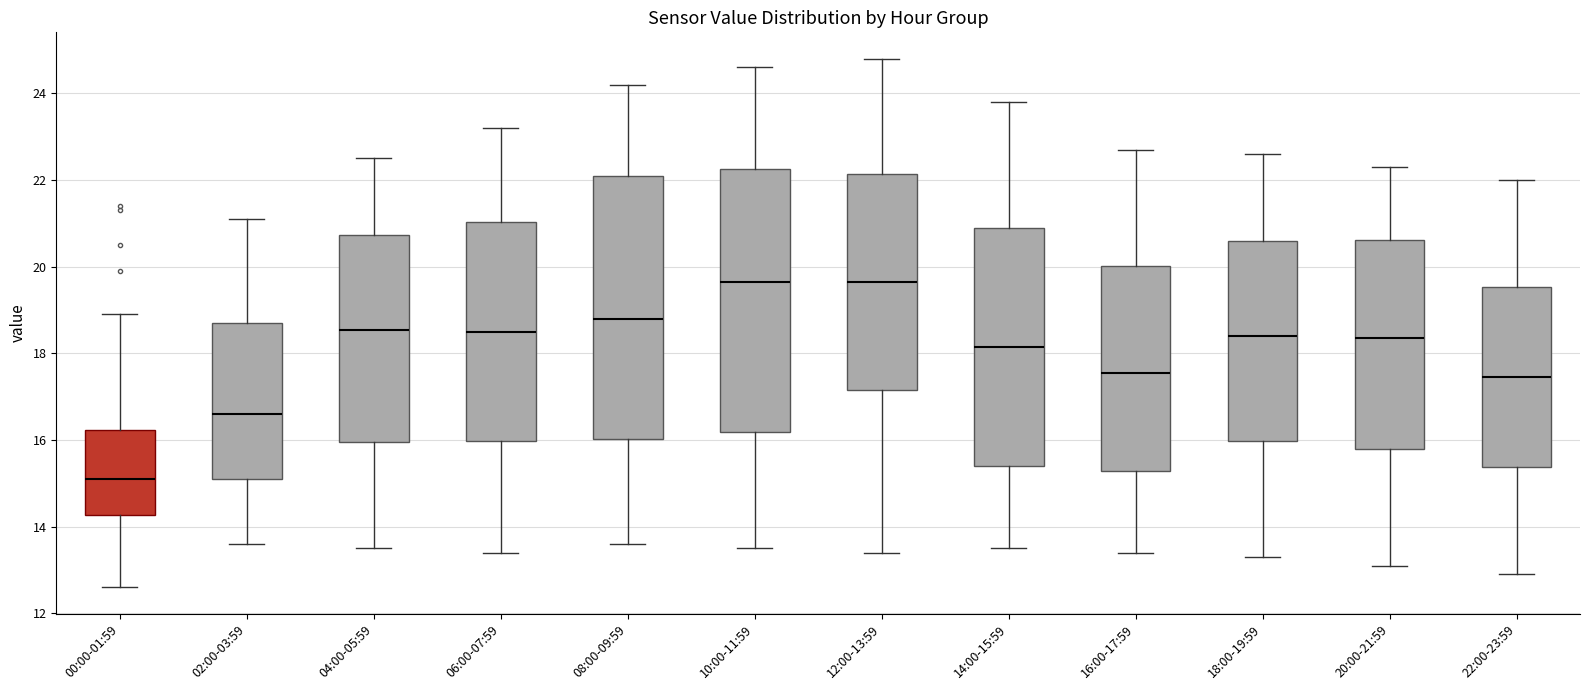

Where is the upper edge of the box for 18:00-19:59 on the y-axis? The values are not printed on the chart, so give them approximately, as read against the axis.

20.6